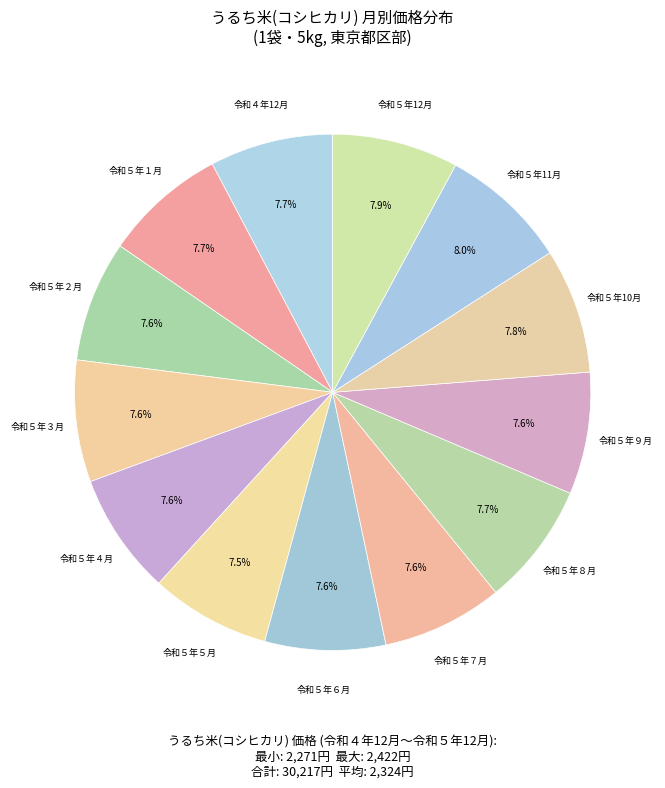

How many segments does this pie chart have?

13